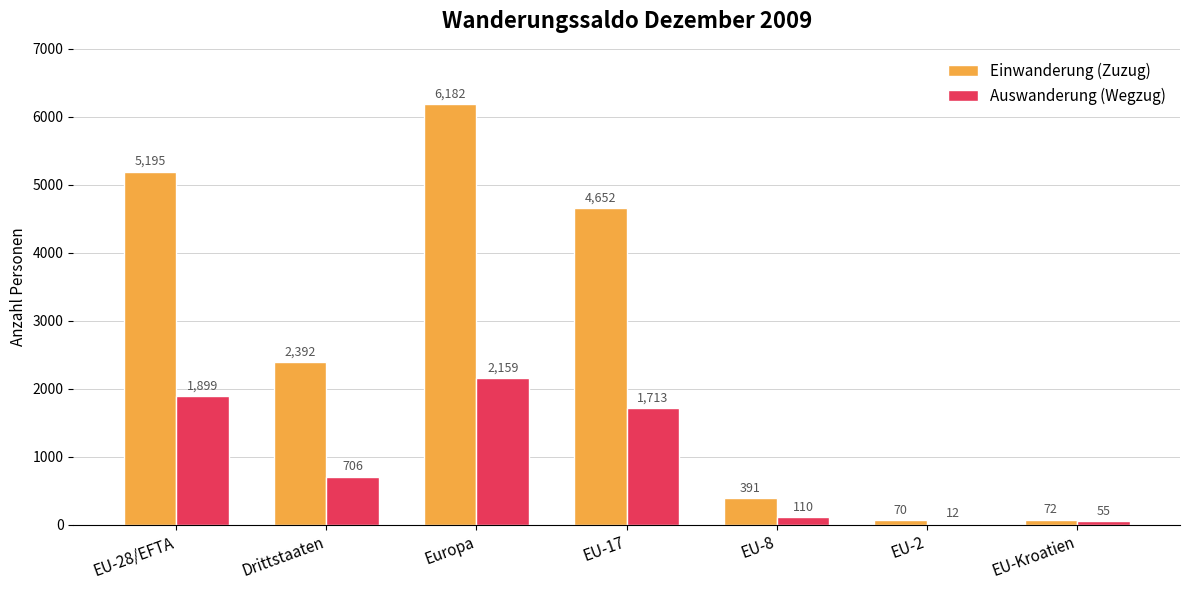

What is the sum of all Einwanderung (Zuzug) values?

18954